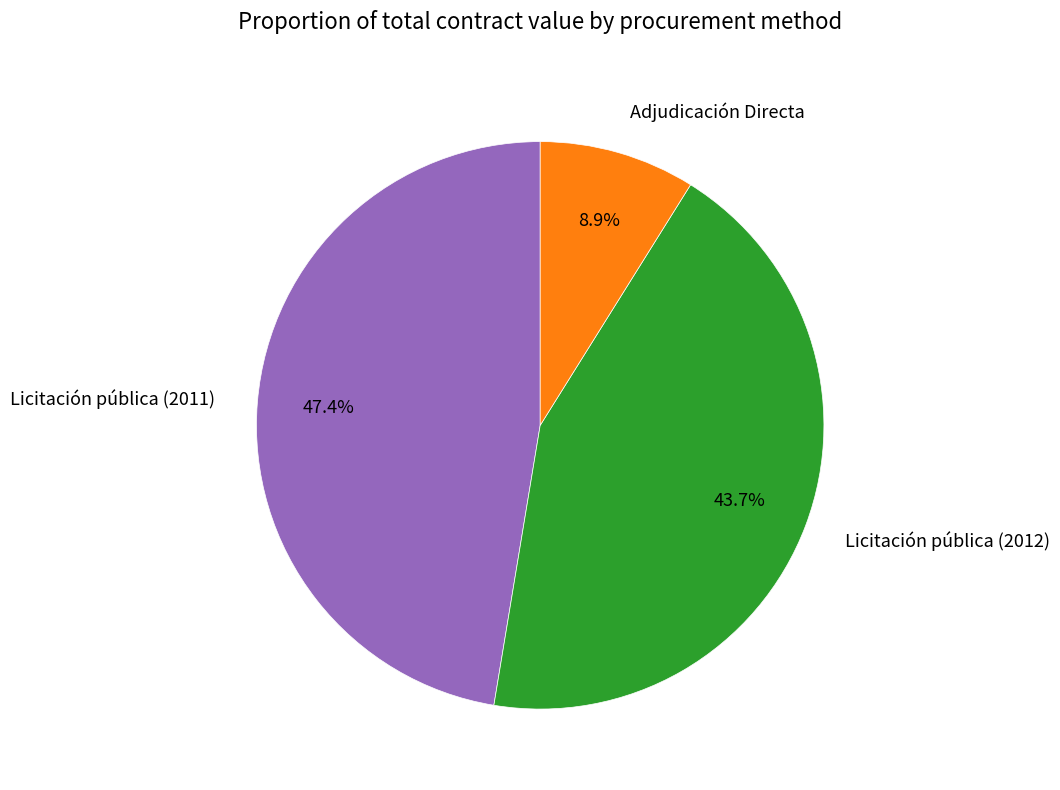

To the nearest percent, what portion does Adjudicación Directa represent?

9%